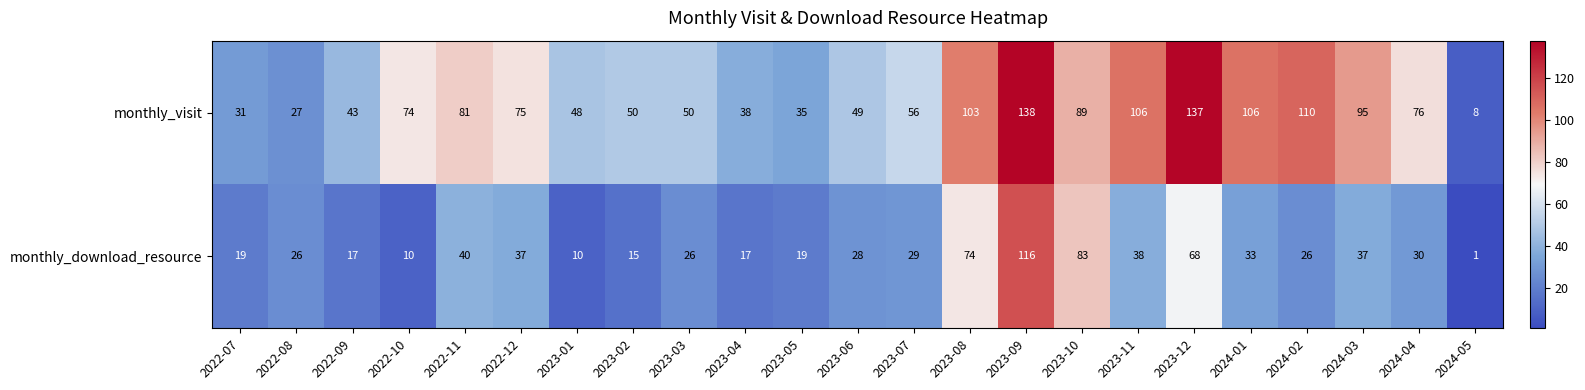

List the series in order of their peak value, highest first.

monthly_visit, monthly_download_resource